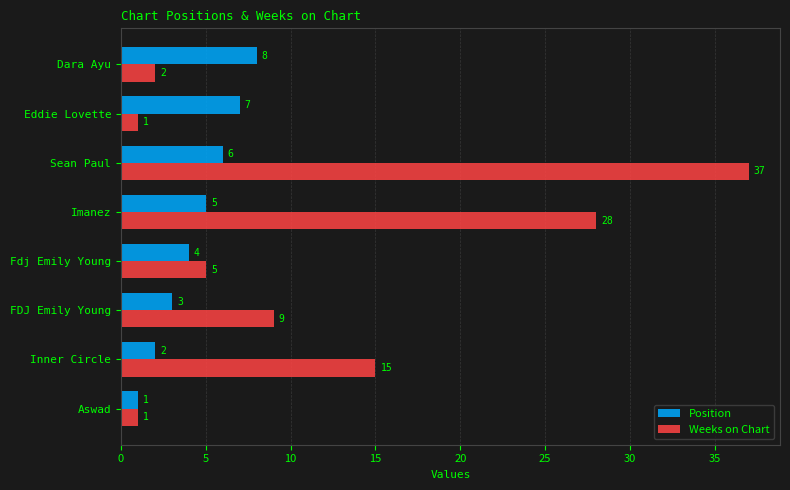

Is the value of Weeks on Chart at Eddie Lovette greater than the value of Position at Imanez?

No